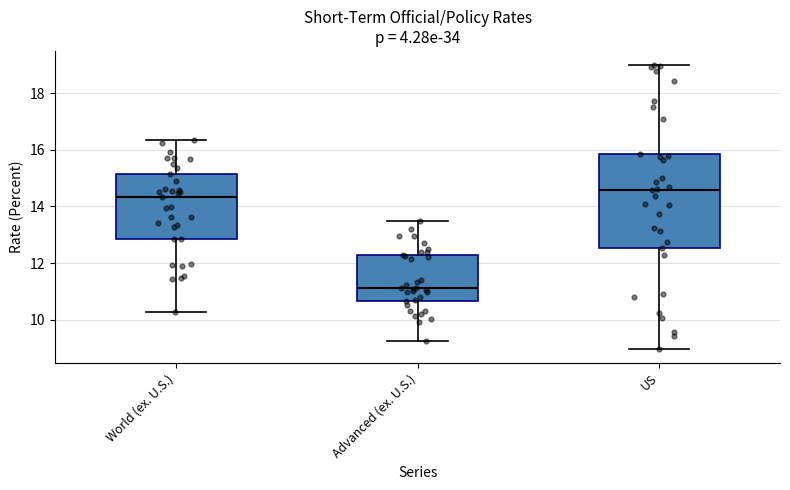

Comparing the boxes themselves (not the whiskers), which one is the tallest?

US